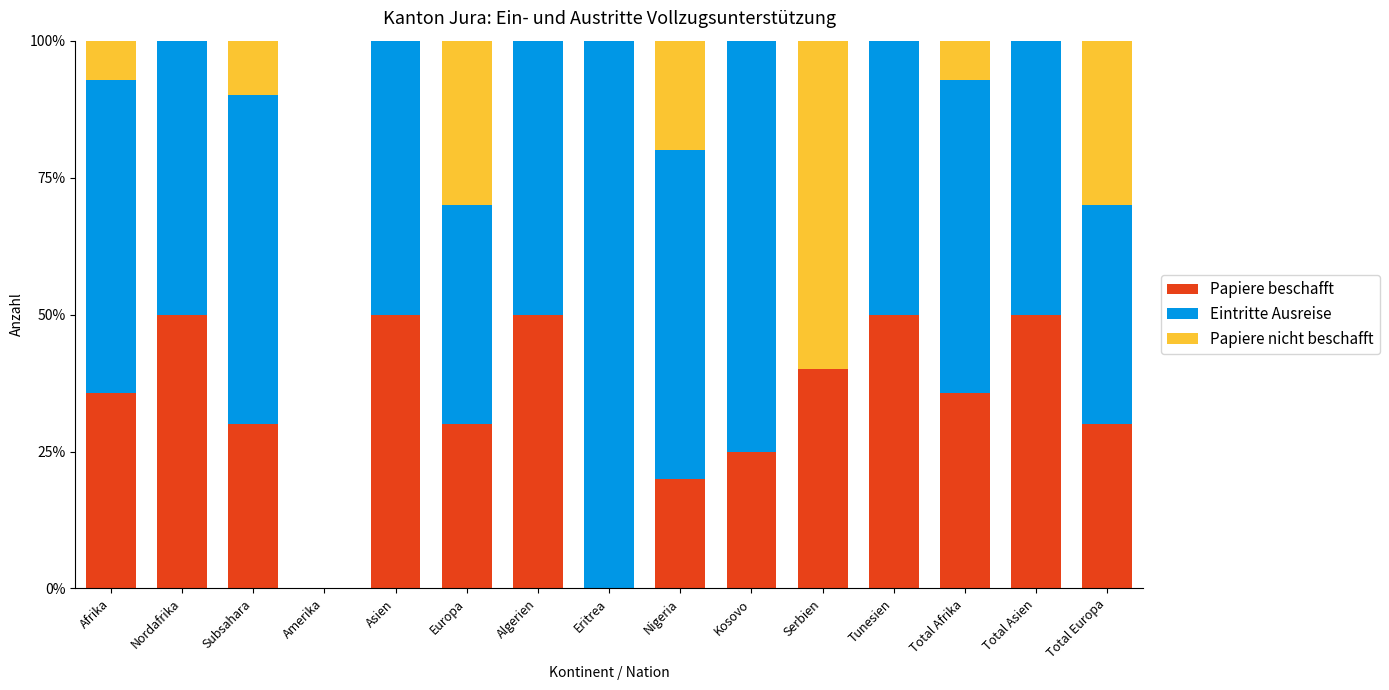

What is the highest value of the Papiere beschafft series?

50.0